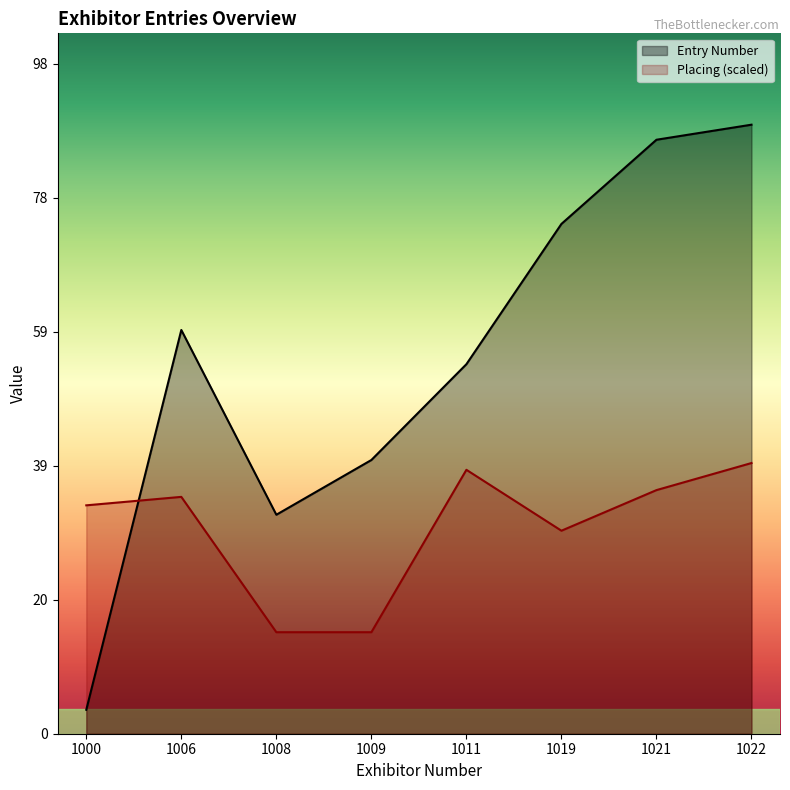

List the labels in order of Entry Number value, smallest first.

1000, 1008, 1009, 1011, 1006, 1019, 1021, 1022